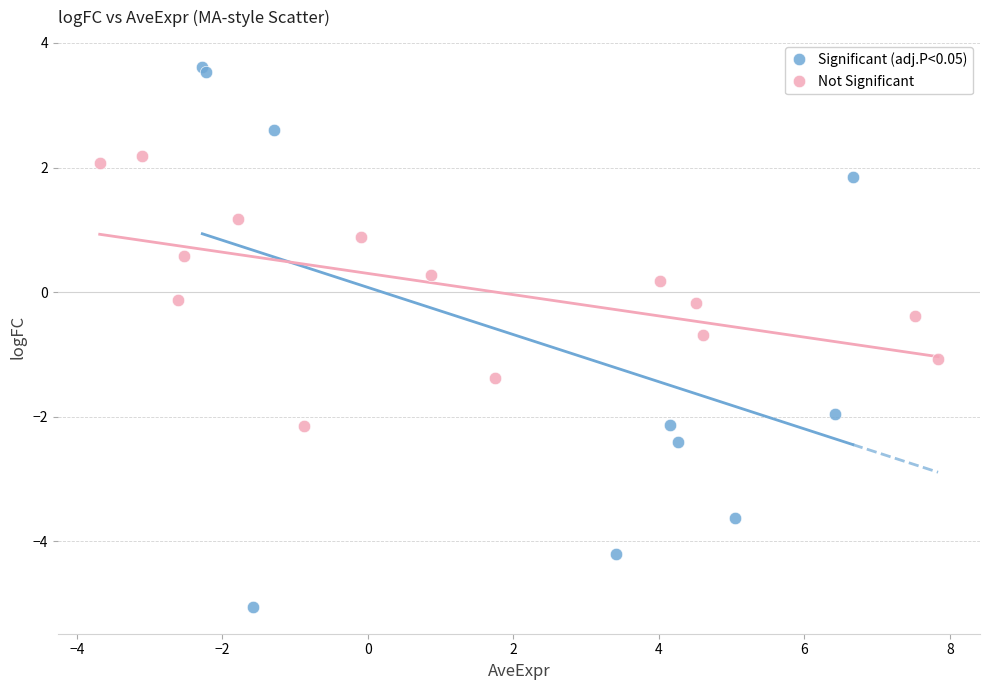

Which series has the widest spread of Y values?

Significant (adj.P<0.05)